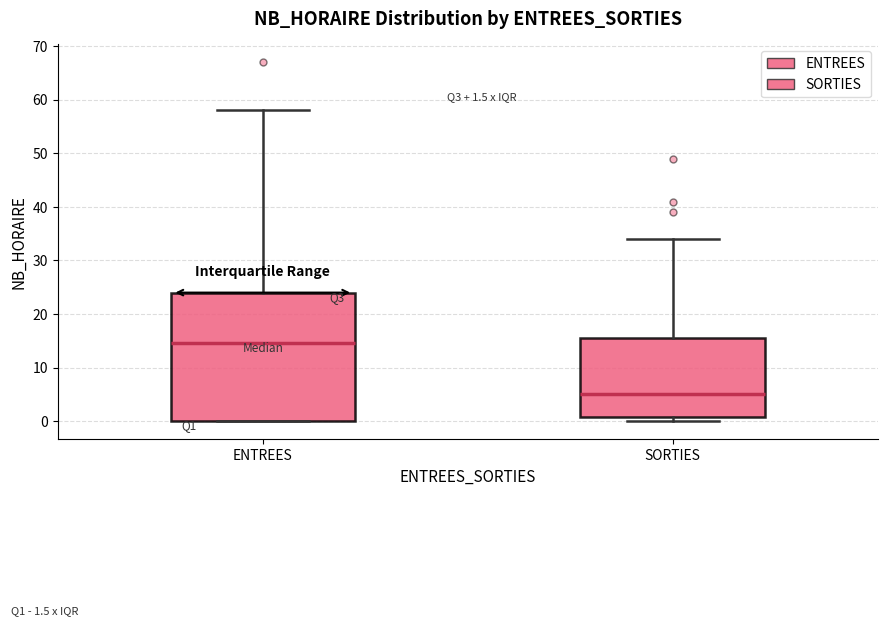

Which box has the highest median line?

ENTREES